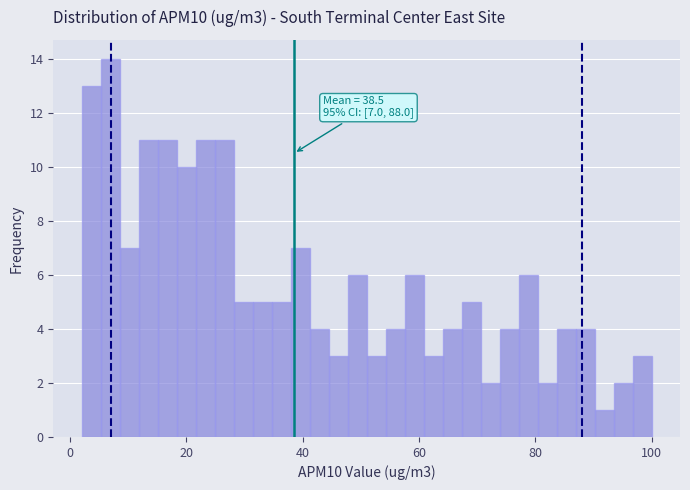

Read against the x-axis, roughly where is the centre of the tallest bar?

6